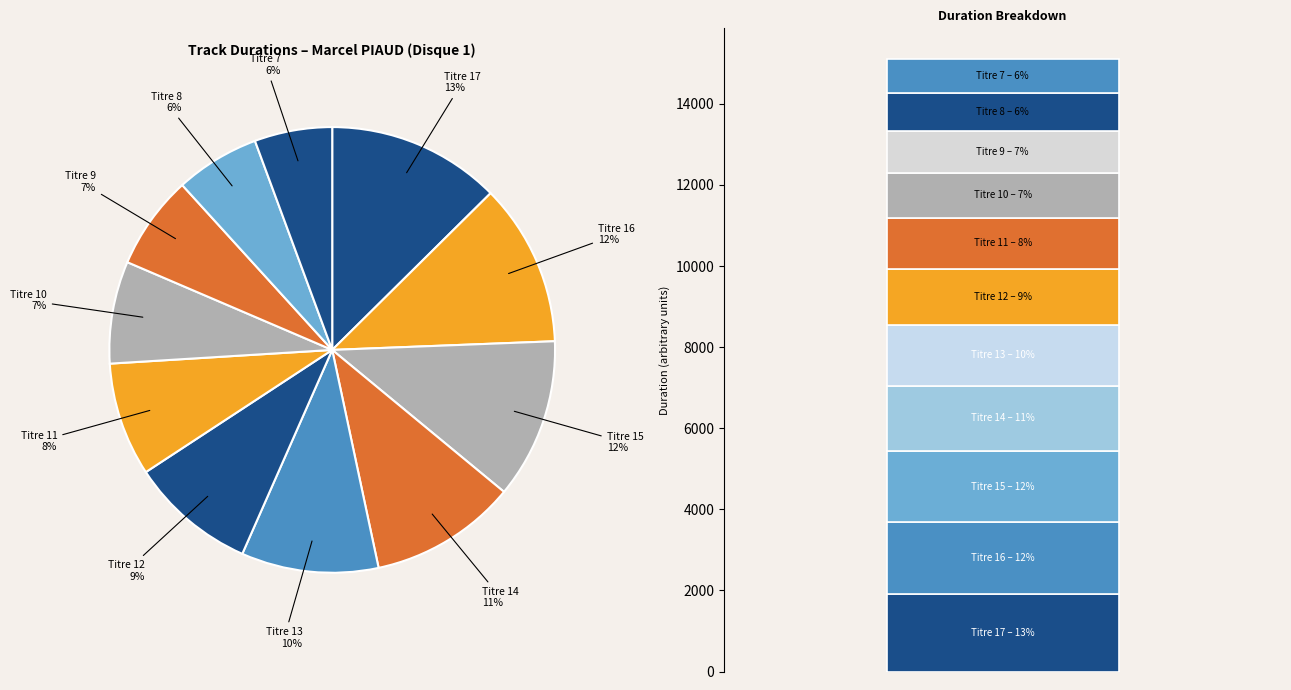

Is there any slice that represents more than half of the pie?

No